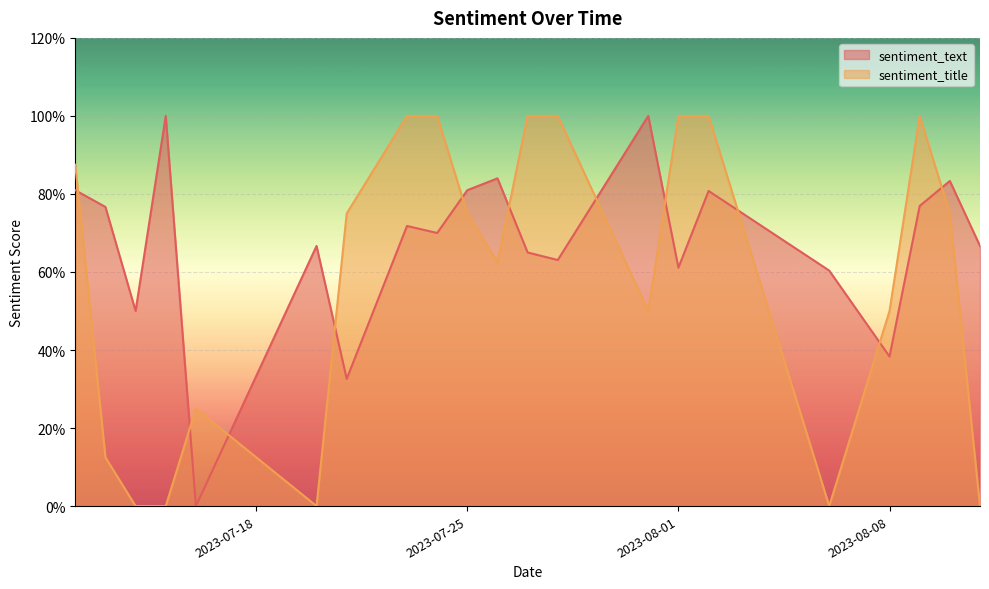

What is the difference between the second highest and second lowest values in the sentiment_text series?

0.7